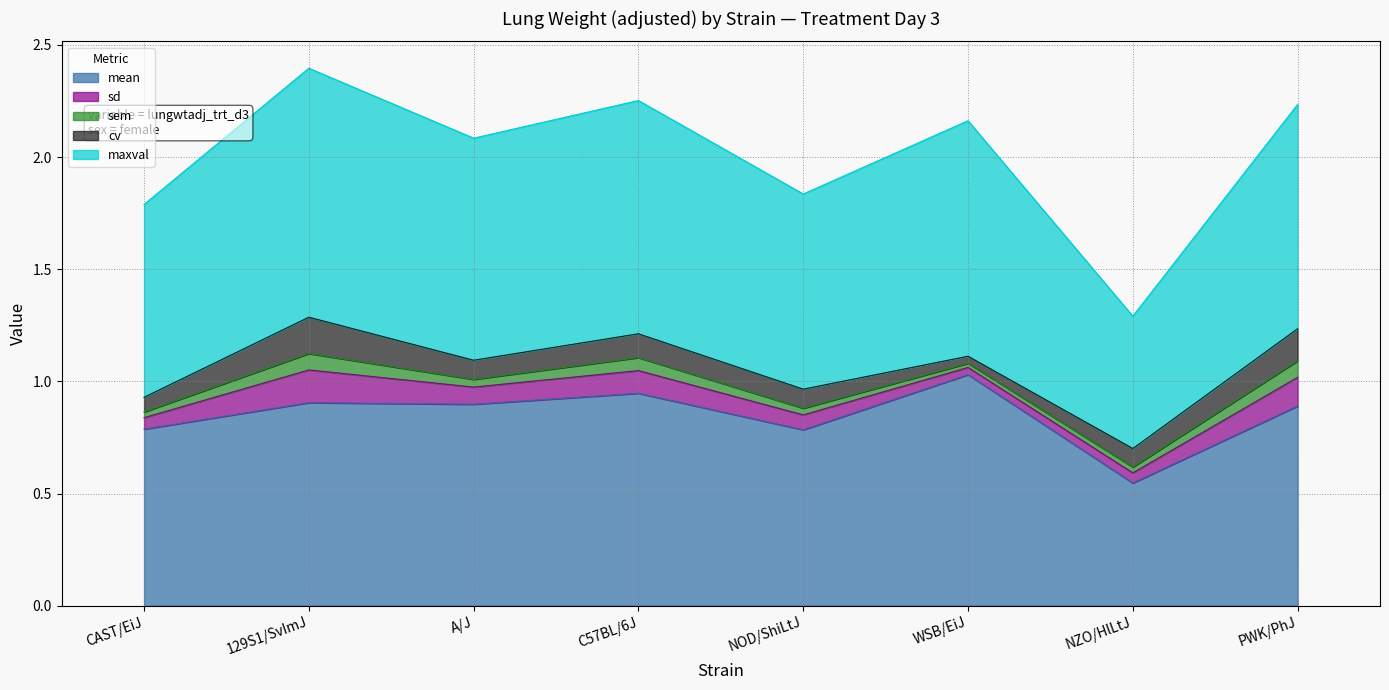

What is the spread (max minus min) of values at CAST/EiJ?

0.8